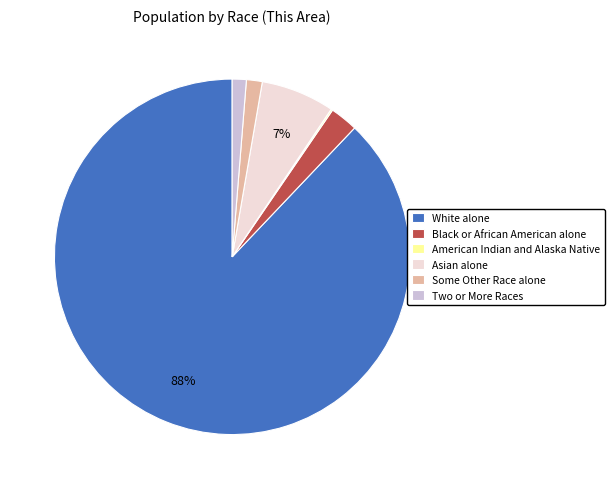

Is the sum of Some Other Race alone and Two or More Races greater than half?

No